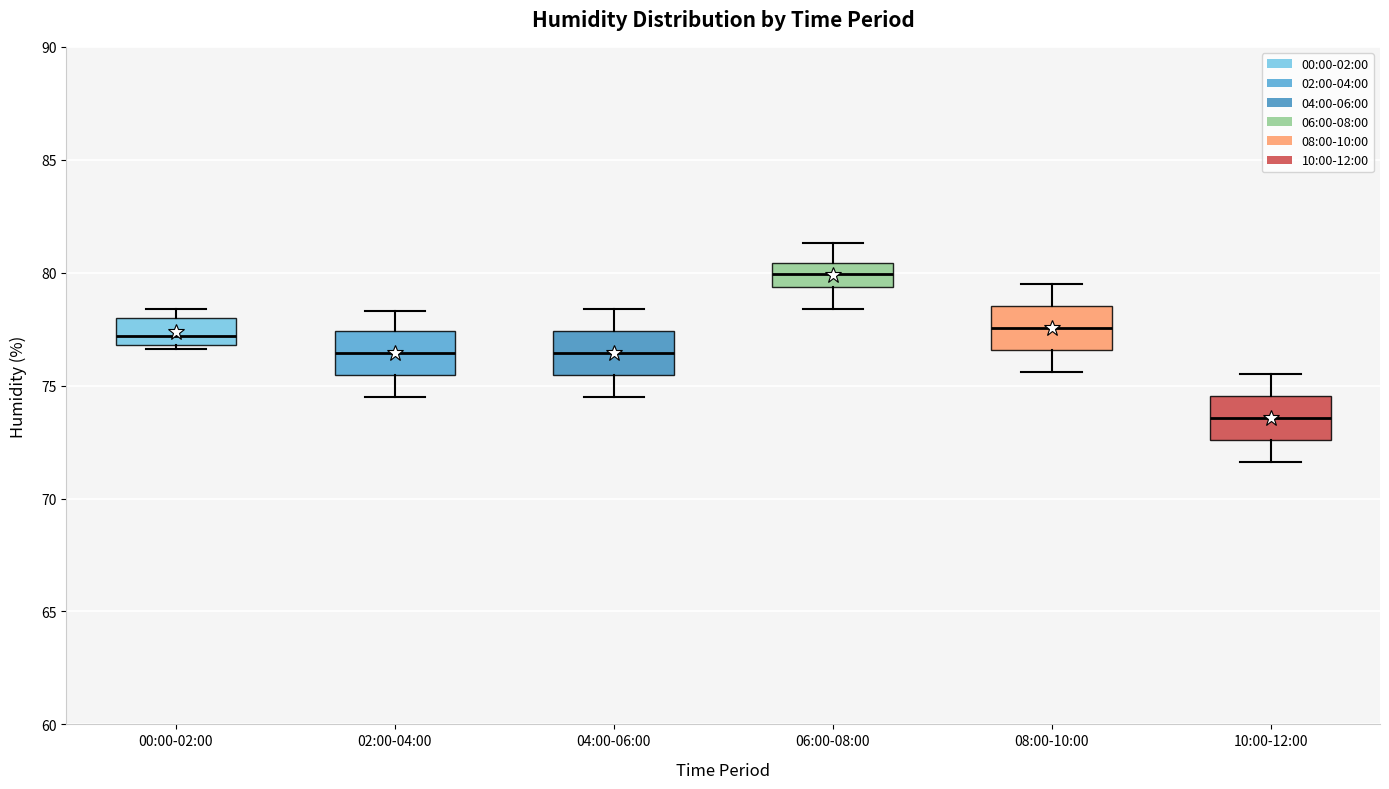

Reading left to right, read every box against the y-axis: the position of its median line, the range the box covers, and the ends of its whiskers. The values are not printed on the chart, so give them approximately, as read against the axis.

00:00-02:00: median 77.0 (just above the box's lower edge), box 77.0 to 78.0, whiskers 76.5 to 78.5
02:00-04:00: median 76.5, box 75.5 to 77.5, whiskers 74.5 to 78.5
04:00-06:00: median 76.5, box 75.5 to 77.5, whiskers 74.5 to 78.5
06:00-08:00: median 80.0, box 79.5 to 80.5, whiskers 78.5 to 81.5
08:00-10:00: median 77.5, box 76.5 to 78.5, whiskers 75.5 to 79.5
10:00-12:00: median 73.5, box 72.5 to 74.5, whiskers 71.5 to 75.5